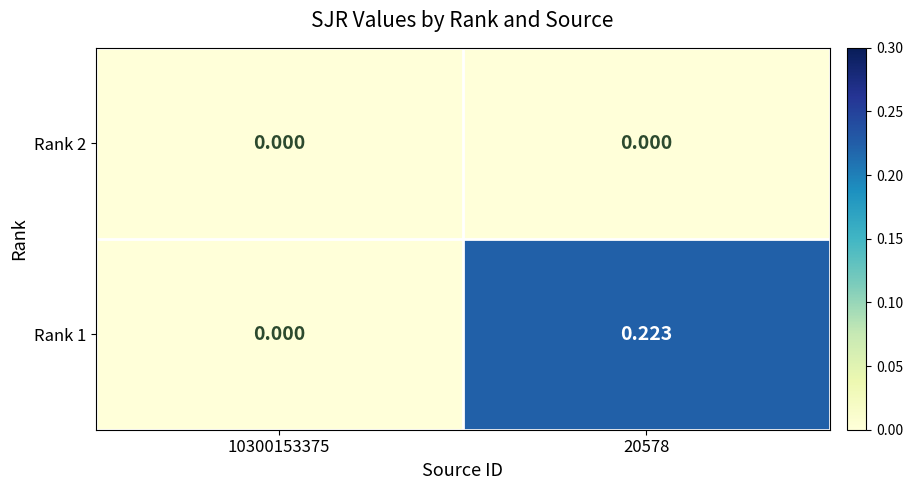

Is the value of Rank 1 at 20578 greater than the value of Rank 2 at 20578?

Yes